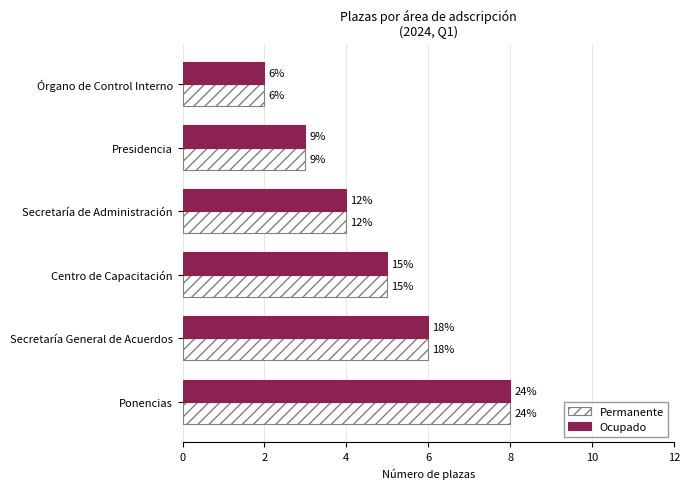

Count the Permanente values in the range 3 to 6.

4